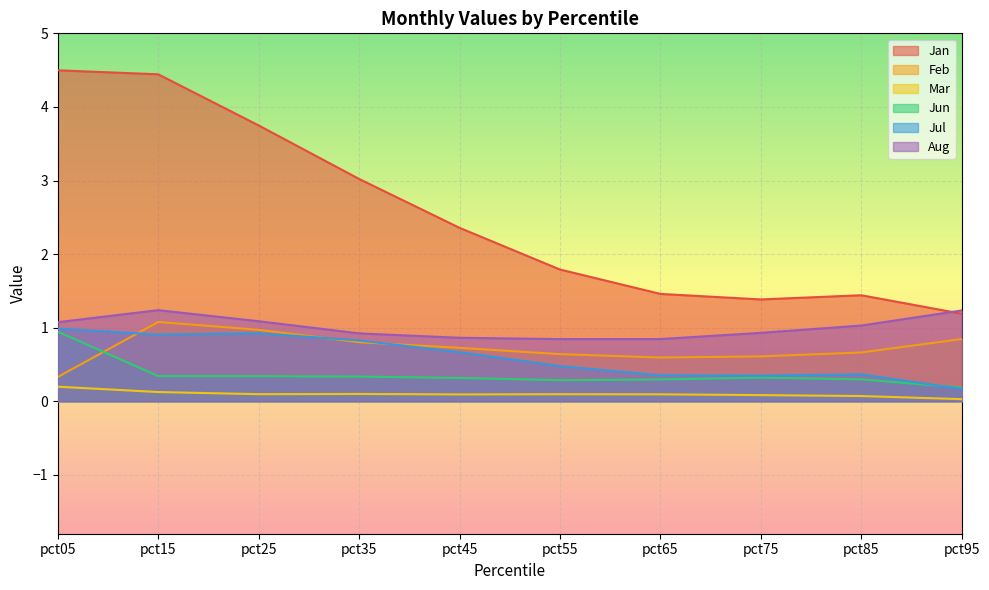

What is the difference between the Jul values at pct15 and pct45?

0.2